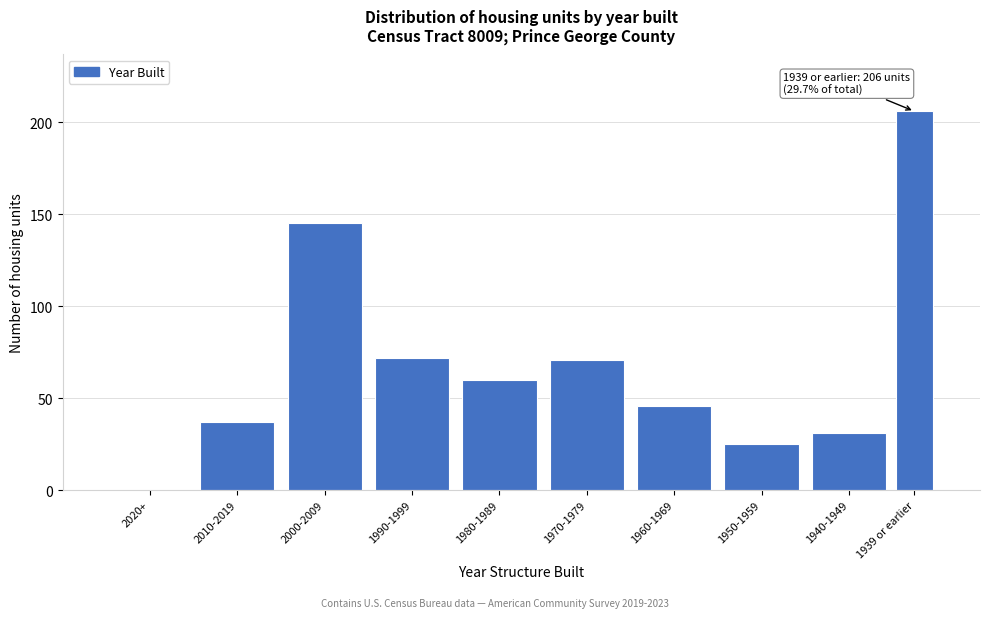

Reading left to right, what are all the values shown in this chart?

2020+=0	2010-2019=37	2000-2009=145	1990-1999=72	1980-1989=60	1970-1979=71	1960-1969=46	1950-1959=25	1940-1949=31	1939 or earlier=206